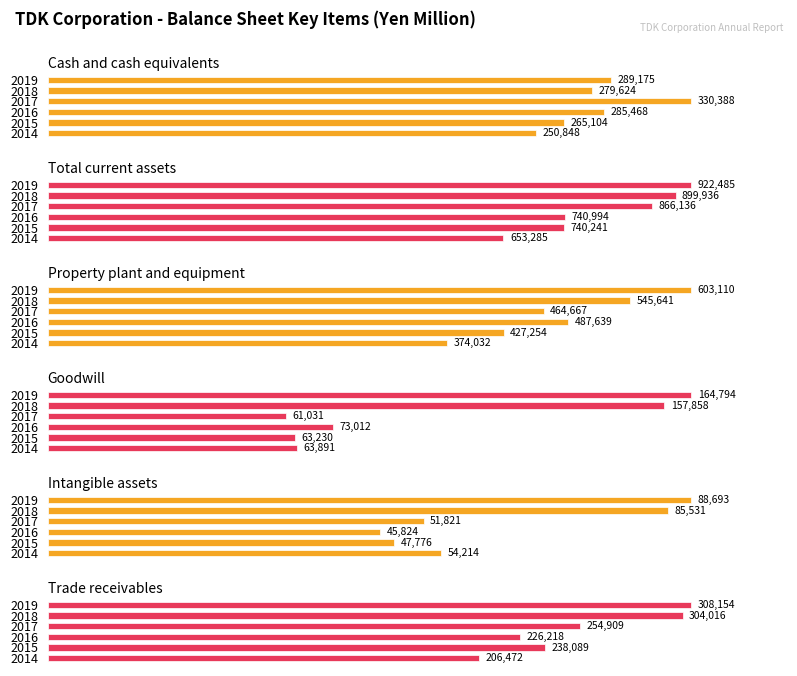

What is the spread (max minus min) of values at 2015?

692465